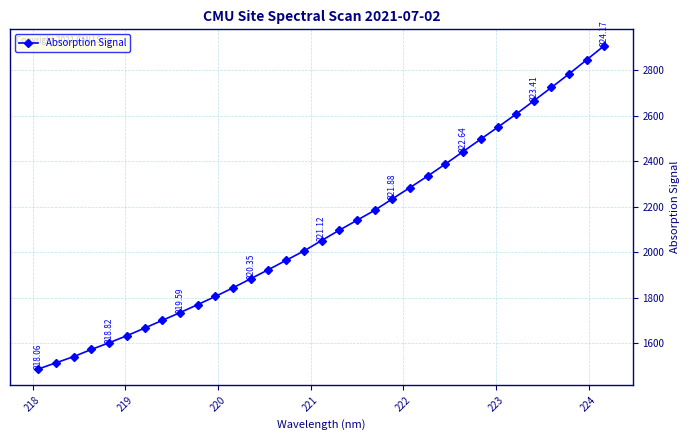

True or false: there are more than 2 points higher than both neighbors.

False